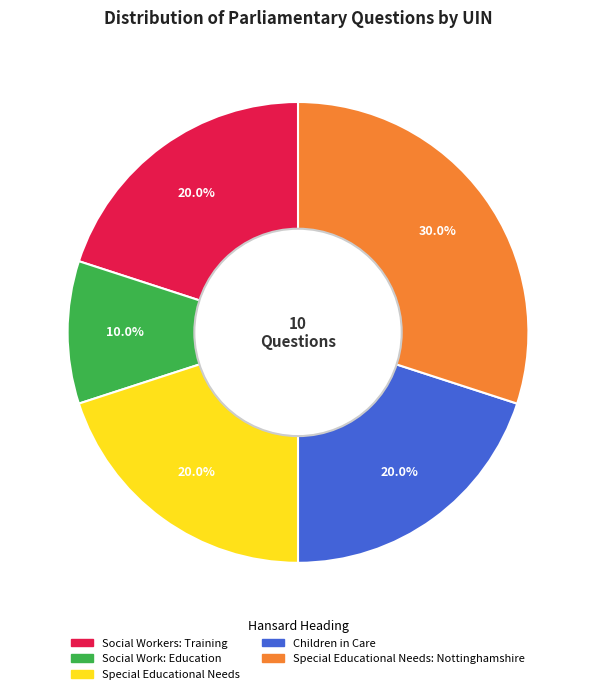

Is there a majority slice in this chart?

No